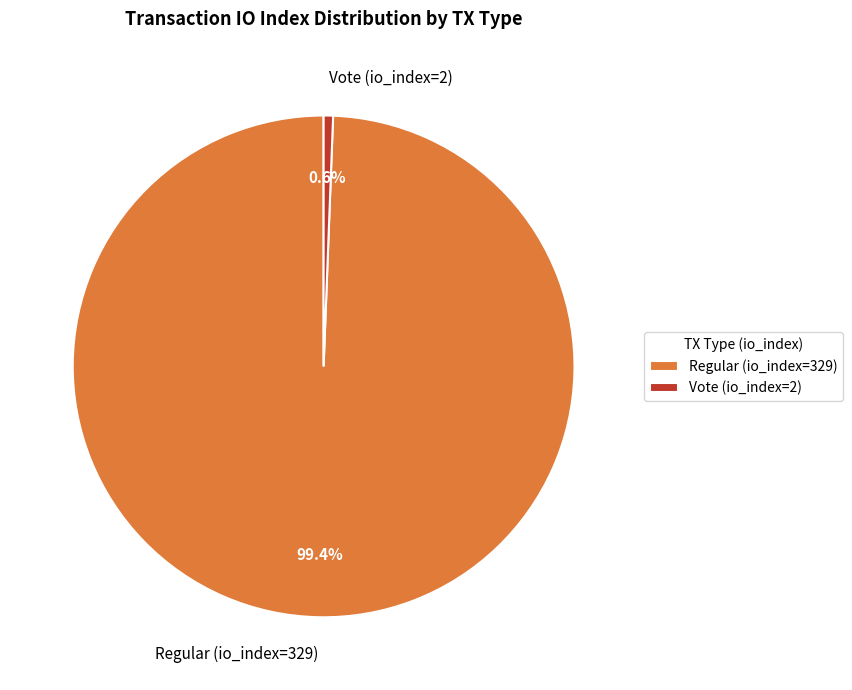

What is the largest slice in the pie chart?

Regular (io_index=329)